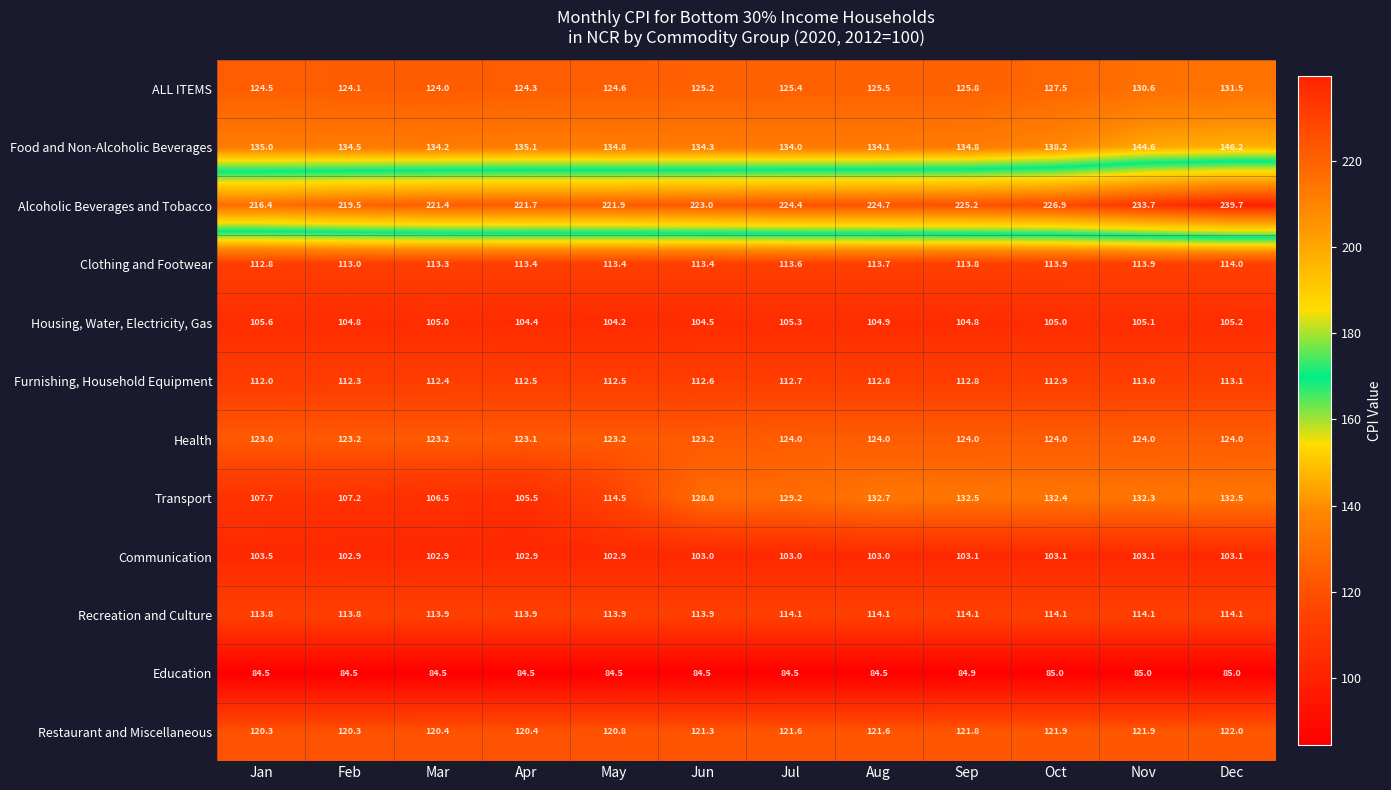

Which series has the widest spread of values?

Transport